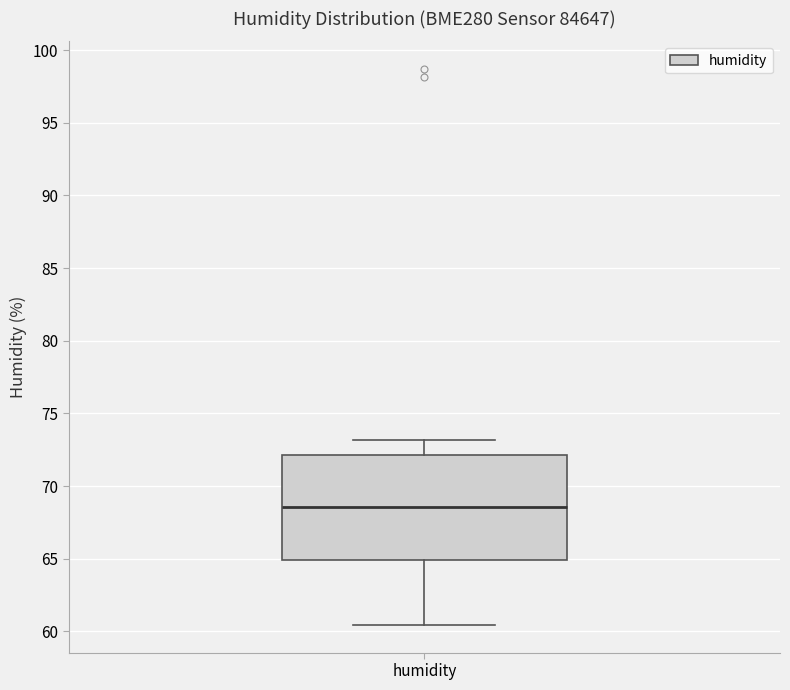

Where does the upper whisker of the box for humidity end on the y-axis? The values are not printed on the chart, so give them approximately, as read against the axis.

73.0